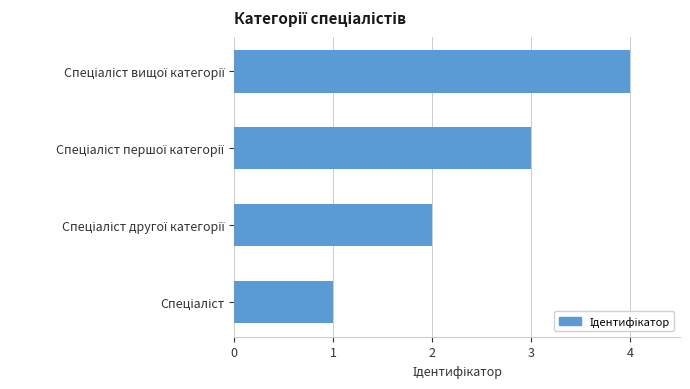

What is the minimum value shown in the chart?

1